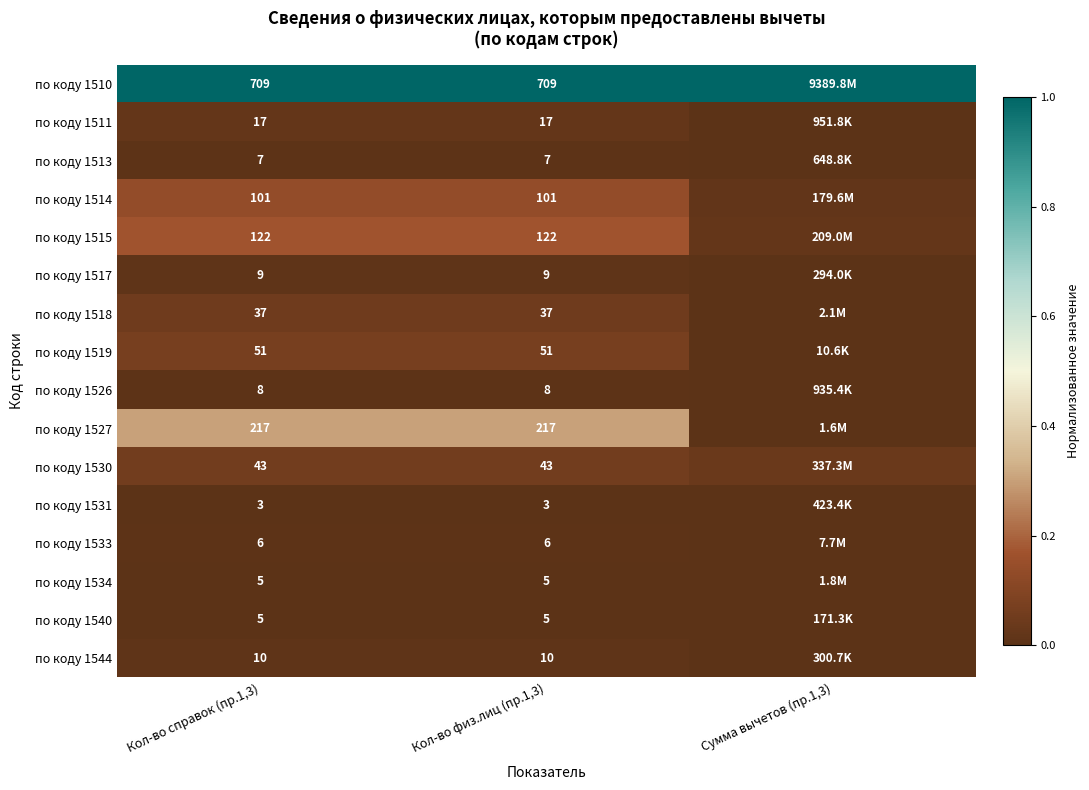

Is the value of по коду 1511 at Кол-во справок (пр.1,3) greater than the value of по коду 1533 at Кол-во справок (пр.1,3)?

Yes